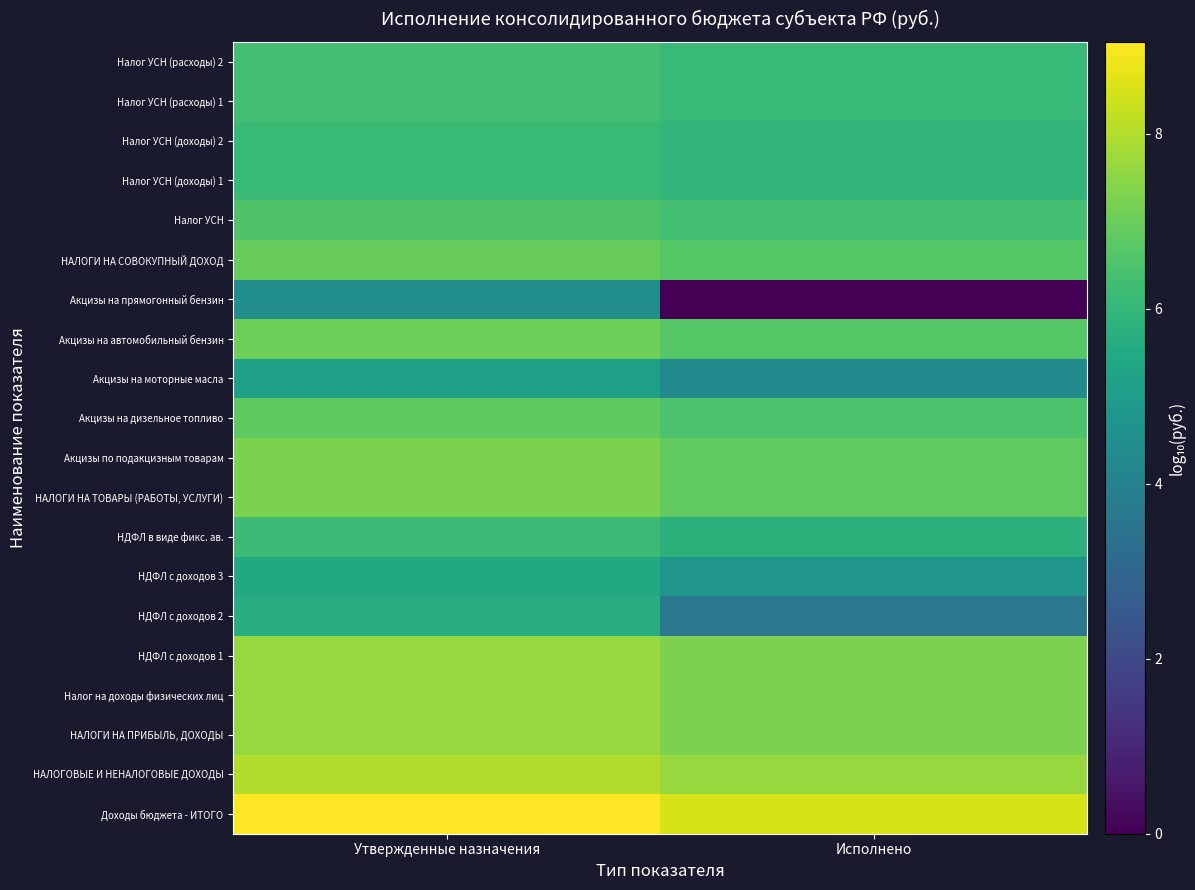

Reading left to right, extract all data points from this chart.

Доходы бюджета - ИТОГО: Утвержденные назначения=9.0	Исполнено=8.5
НАЛОГОВЫЕ И НЕНАЛОГОВЫЕ ДОХОДЫ: Утвержденные назначения=8.0	Исполнено=7.7
НАЛОГИ НА ПРИБЫЛЬ, ДОХОДЫ: Утвержденные назначения=7.7	Исполнено=7.3
Налог на доходы физических лиц: Утвержденные назначения=7.7	Исполнено=7.3
НДФЛ с доходов 1: Утвержденные назначения=7.6	Исполнено=7.3
НДФЛ с доходов 2: Утвержденные назначения=5.6	Исполнено=3.6
НДФЛ с доходов 3: Утвержденные назначения=5.5	Исполнено=4.7
НДФЛ в виде фикс. ав.: Утвержденные назначения=6.2	Исполнено=5.8
НАЛОГИ НА ТОВАРЫ (РАБОТЫ, УСЛУГИ): Утвержденные назначения=7.3	Исполнено=6.8
Акцизы по подакцизным товарам: Утвержденные назначения=7.3	Исполнено=6.8
Акцизы на дизельное топливо: Утвержденные назначения=6.8	Исполнено=6.5
Акцизы на моторные масла: Утвержденные назначения=5.1	Исполнено=4.3
Акцизы на автомобильный бензин: Утвержденные назначения=7.1	Исполнено=6.7
Акцизы на прямогонный бензин: Утвержденные назначения=4.5	Исполнено=0.0
НАЛОГИ НА СОВОКУПНЫЙ ДОХОД: Утвержденные назначения=7.0	Исполнено=6.7
Налог УСН: Утвержденные назначения=6.5	Исполнено=6.3
Налог УСН (доходы) 1: Утвержденные назначения=6.1	Исполнено=6.0
Налог УСН (доходы) 2: Утвержденные назначения=6.1	Исполнено=6.0
Налог УСН (расходы) 1: Утвержденные назначения=6.3	Исполнено=6.1
Налог УСН (расходы) 2: Утвержденные назначения=6.3	Исполнено=6.1